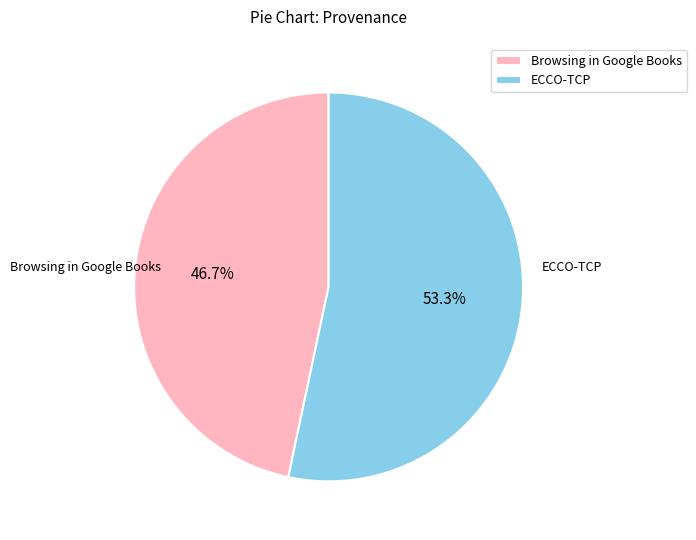

To the nearest percent, what is the combined percentage of Browsing in Google Books and ECCO-TCP?

100%